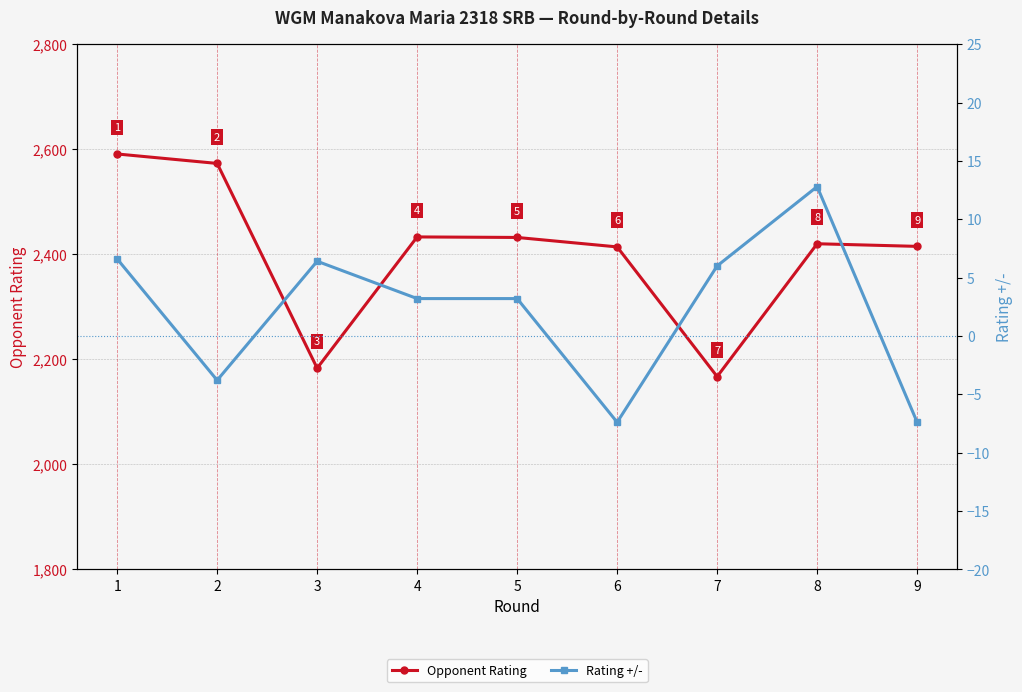

True or false: Rating +/- and Opponent Rating intersect in this chart.

False